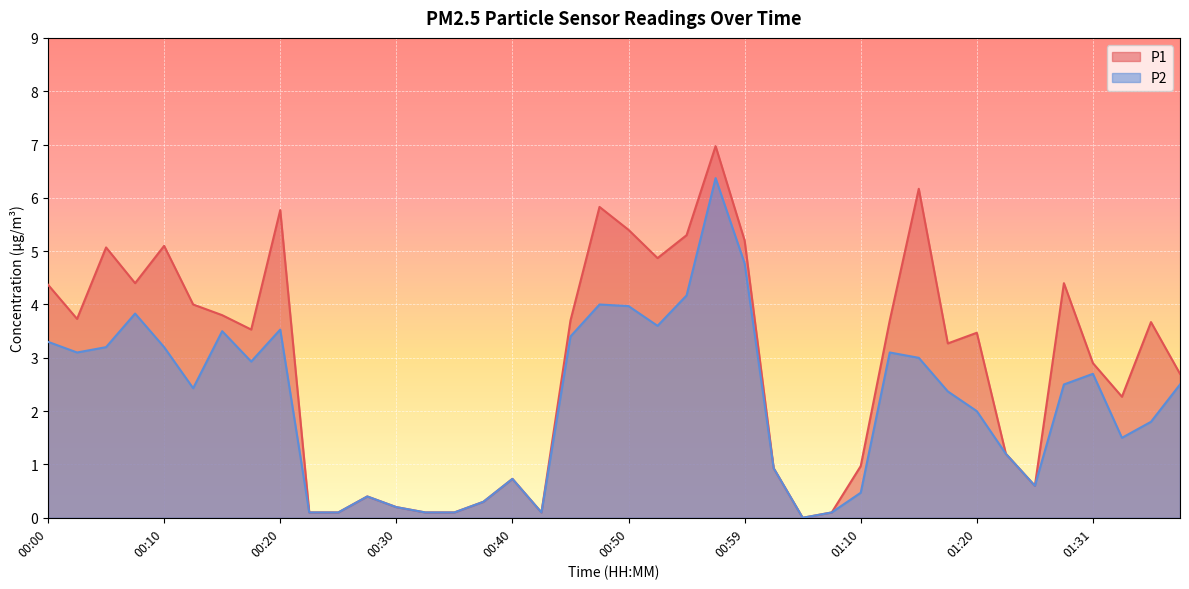

What is the label of the 17th point from the left?

00:40